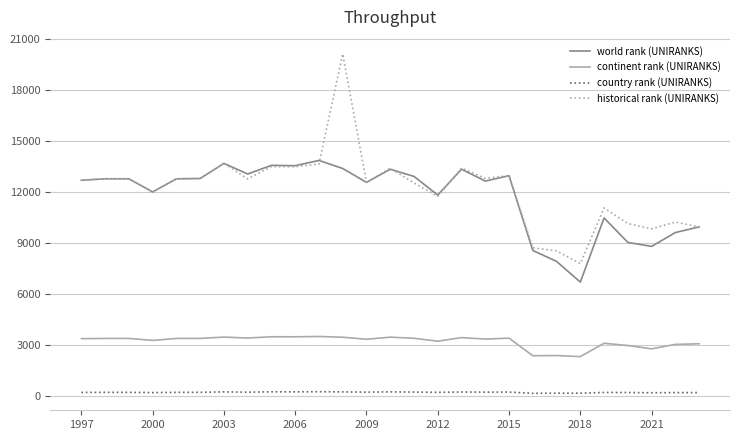

Which series has the widest spread of values?

historical rank (UNIRANKS)